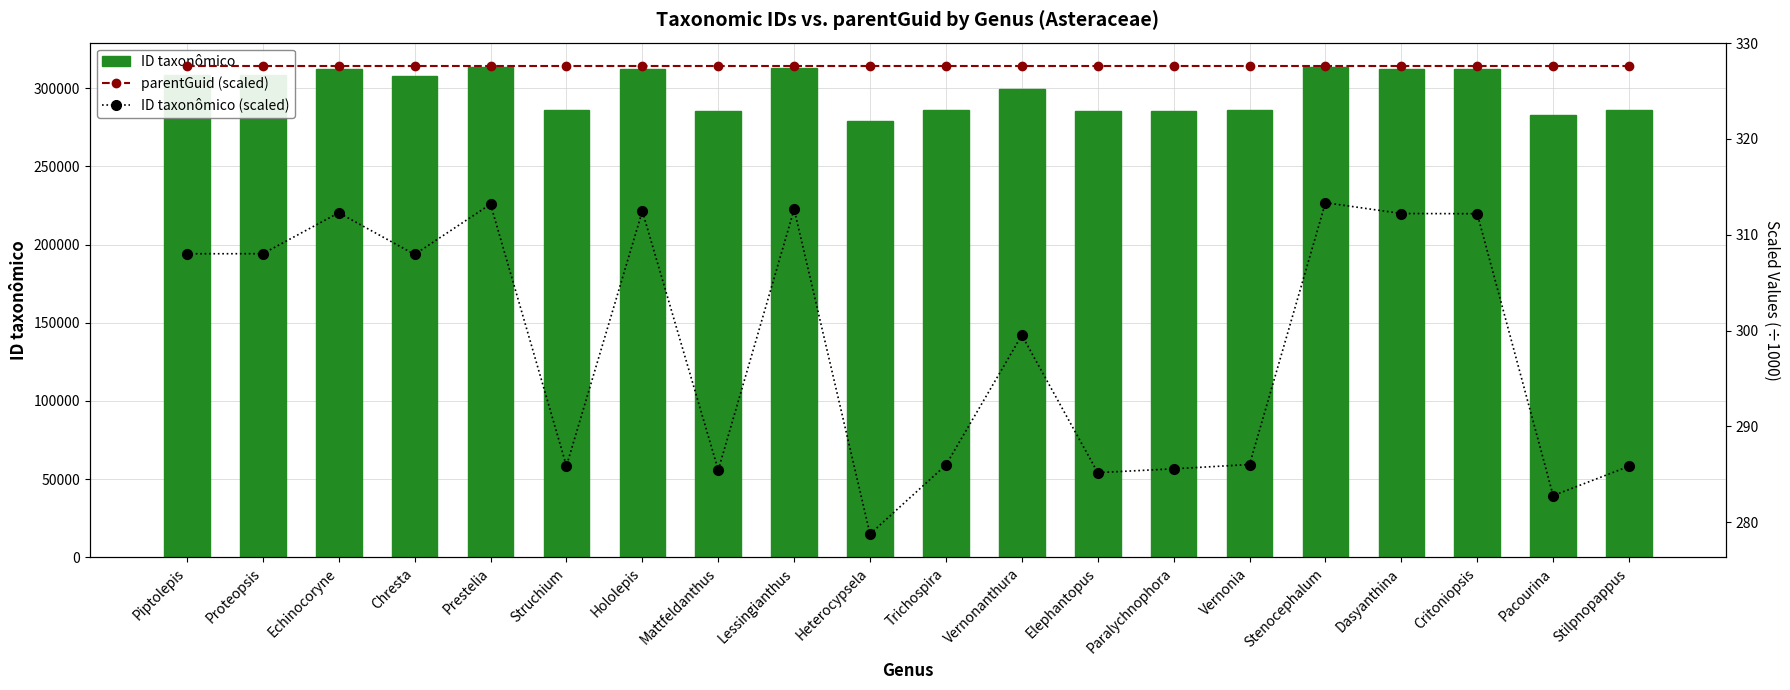

Read the parentGuid (scaled) value at Stenocephalum.

327.6